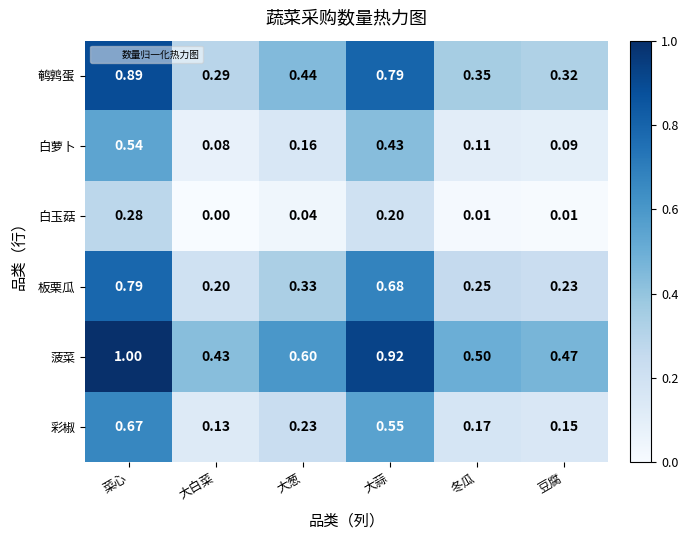

Which series has the largest range (max minus min)?

鹌鹑蛋